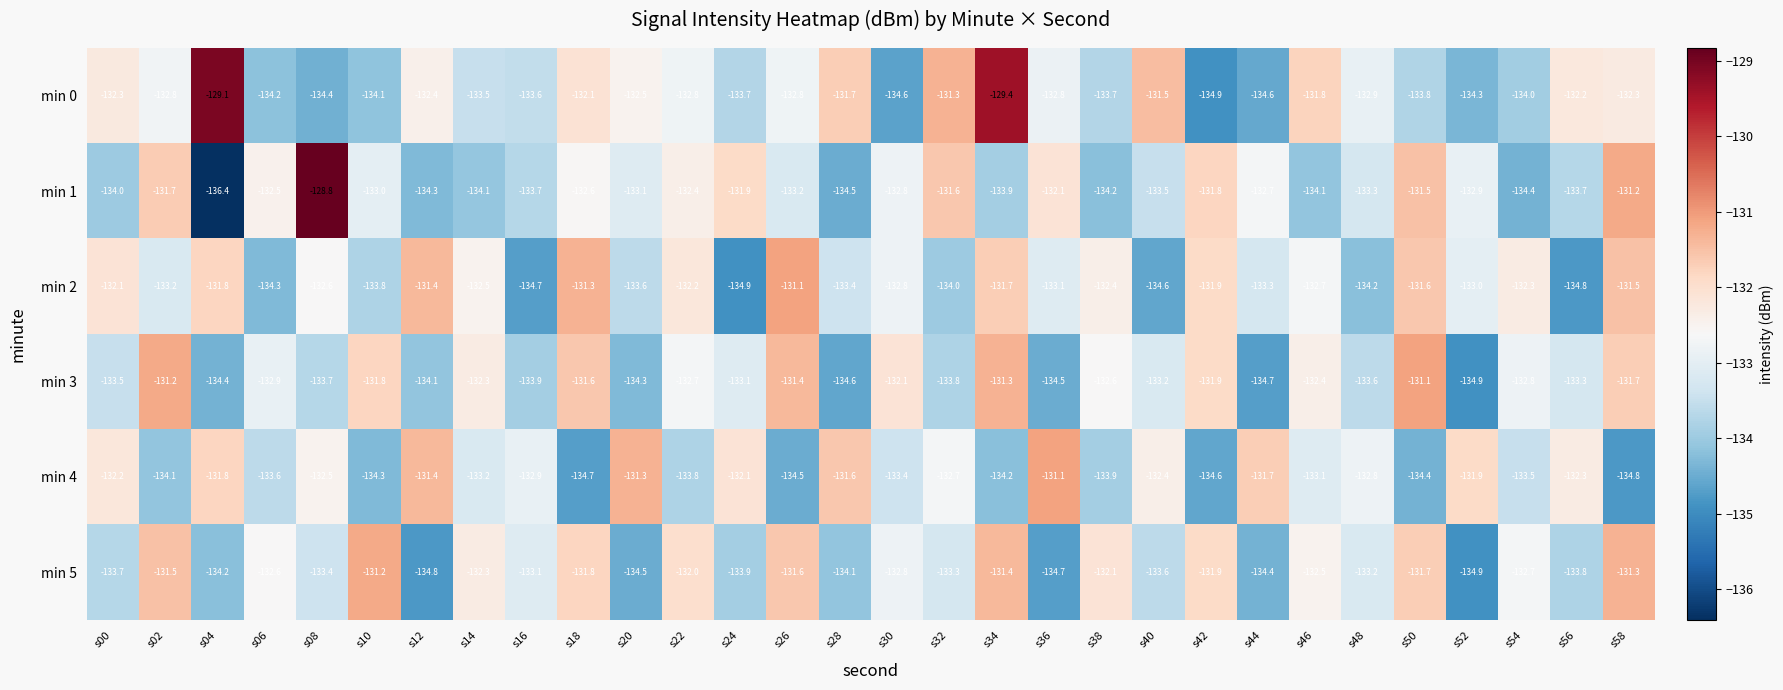

How many values in the min 2 series exceed -132?

8